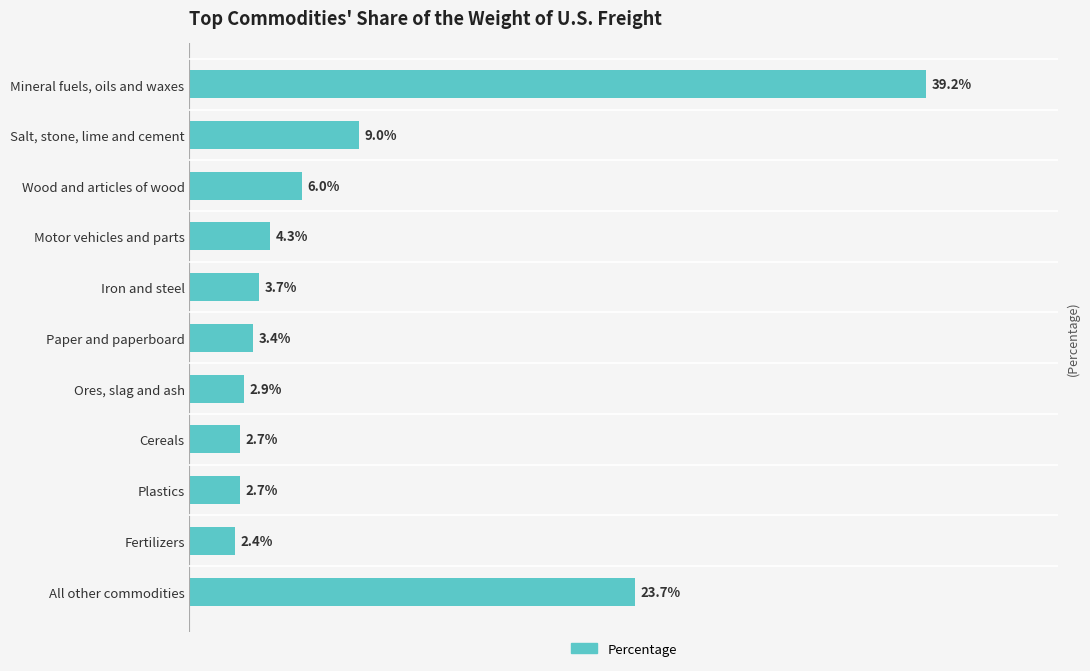

Where is the data nearest to the value 20?

All other commodities